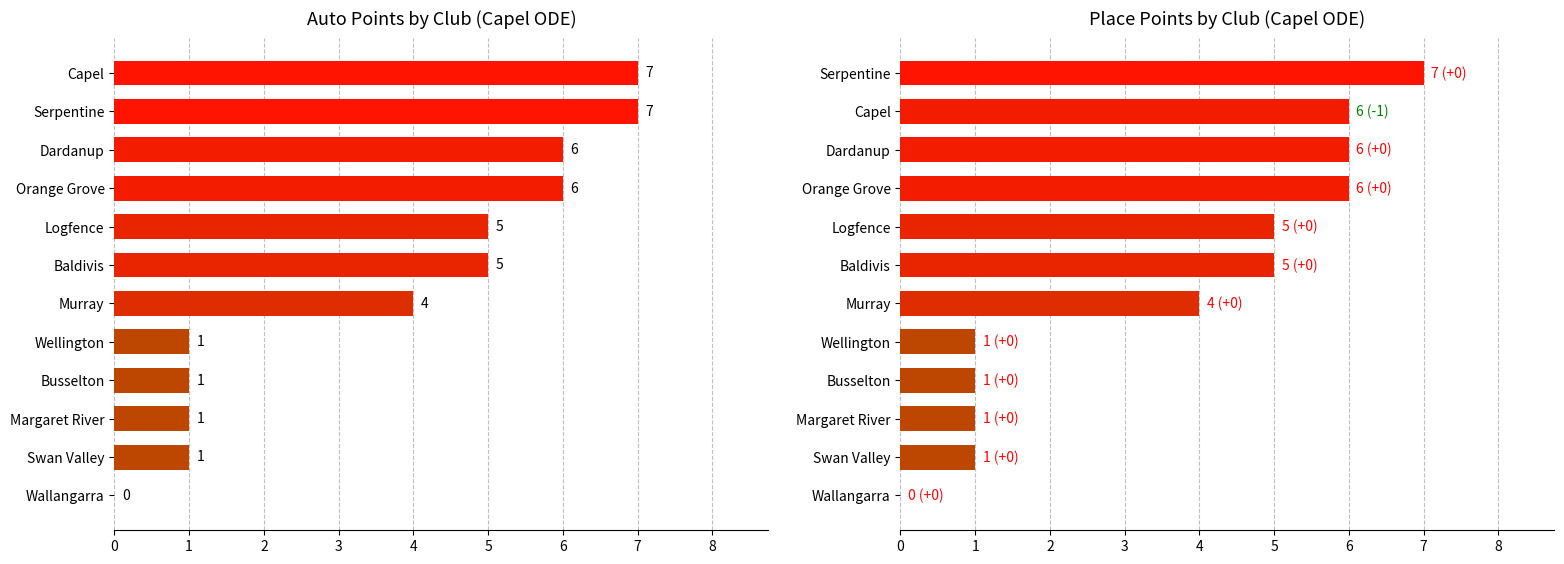

How many categories are shown in the chart?

12